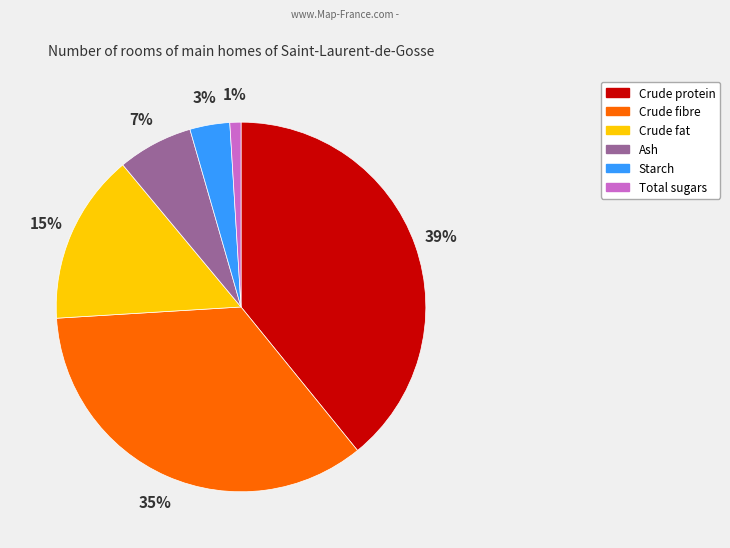

To the nearest percent, what is the average slice percentage?

17%